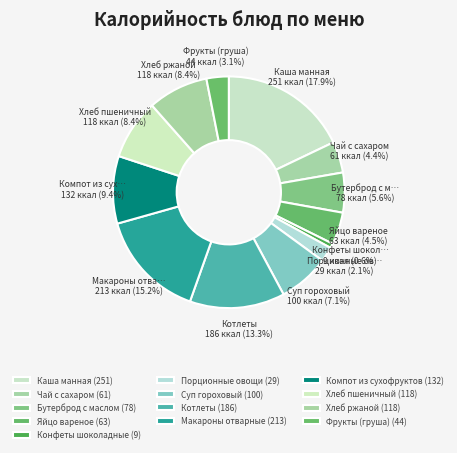

Does Каша манная account for over 50% of the chart?

No